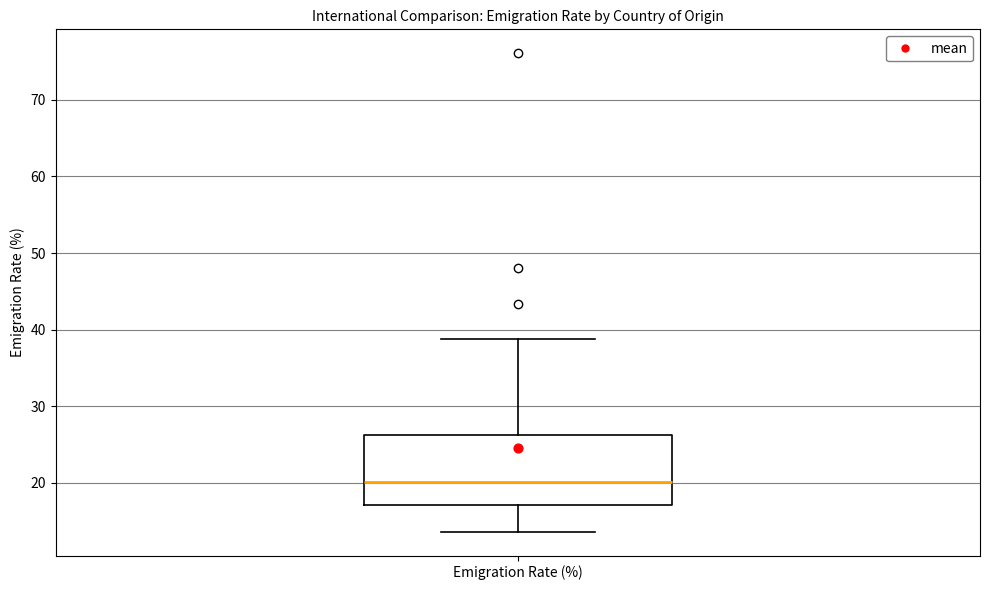

Transcribe this box plot: give where the median line is, the range the box spans, and where the two whiskers end, as read against the y-axis. The values are not printed on the chart, so give them approximately, as read against the axis.

median 20, box 17 to 26, whiskers 14 to 39